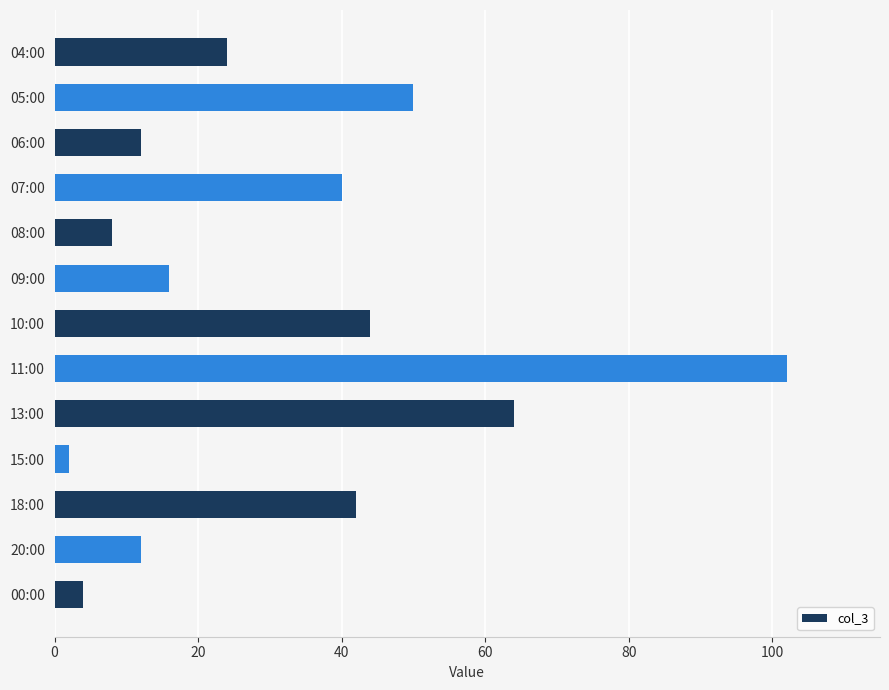

Reading top to bottom, list all the values displayed in this chart.

04:00=24	05:00=50	06:00=12	07:00=40	08:00=8	09:00=16	10:00=44	11:00=102	13:00=64	15:00=2	18:00=42	20:00=12	00:00=4